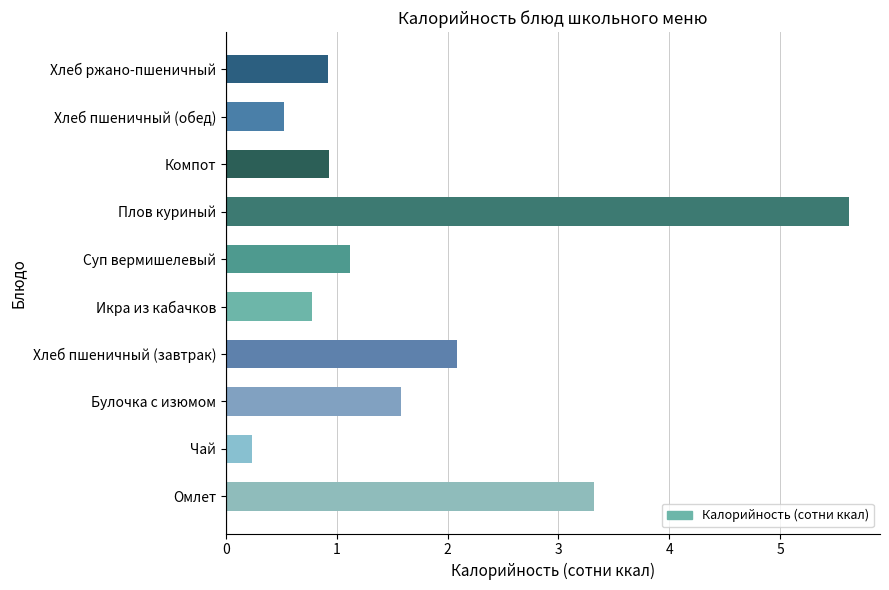

How many bars are there in total?

10